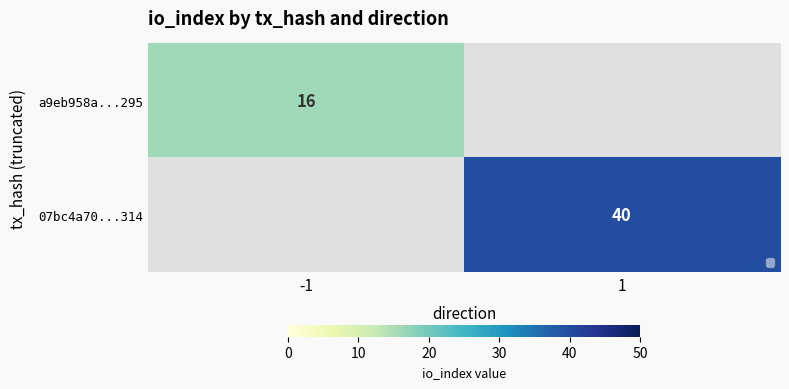

At which category does the chart reach its minimum across all series?

-1